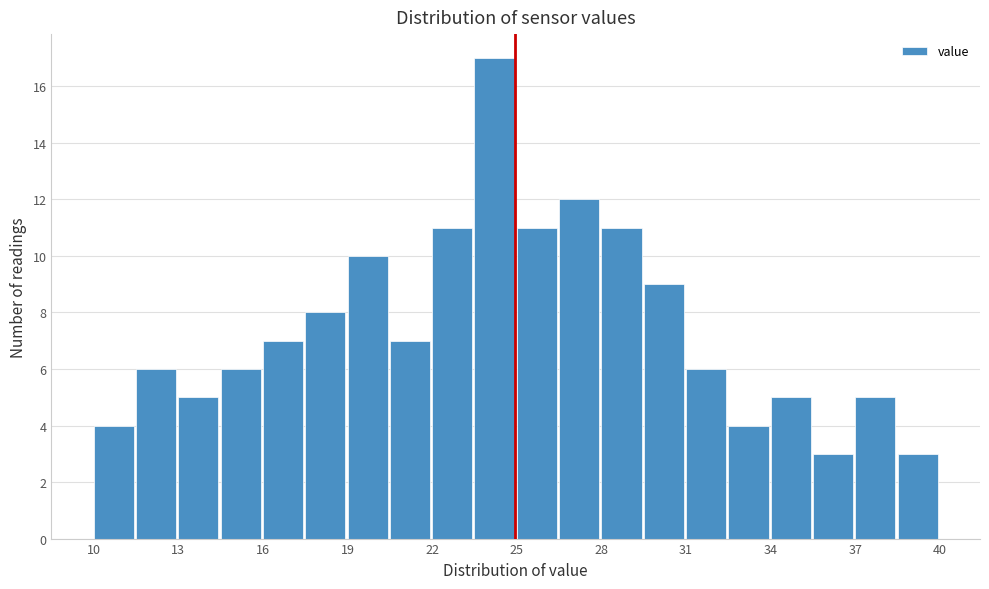

Around what value on the x-axis is the tallest bar? Give the approximate position of its centre, as read against the axis.

24.0